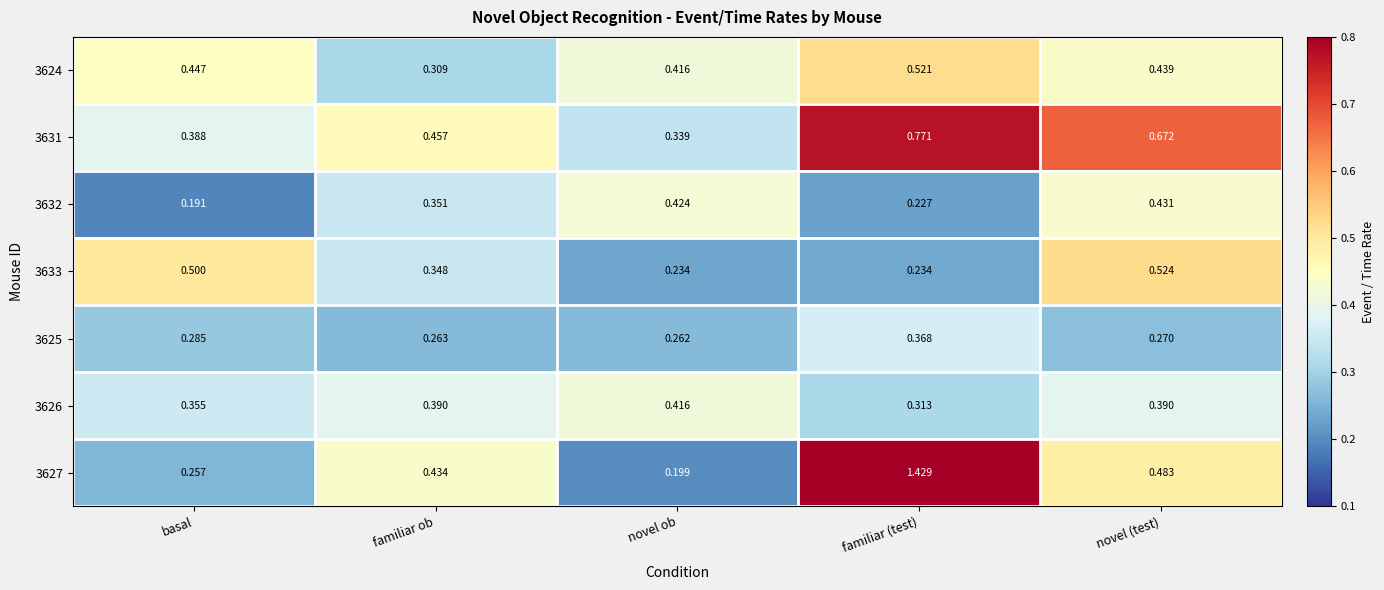

Count the number of data series in this chart.

7